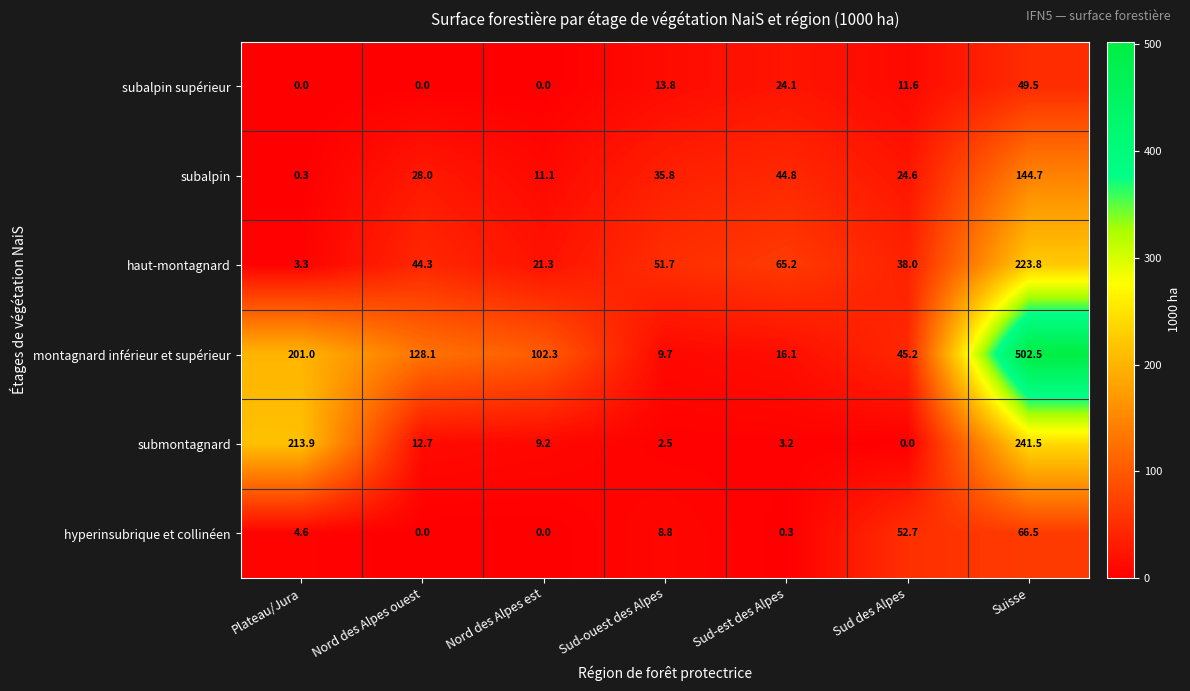

At which category is the sum across all series the highest?

Suisse